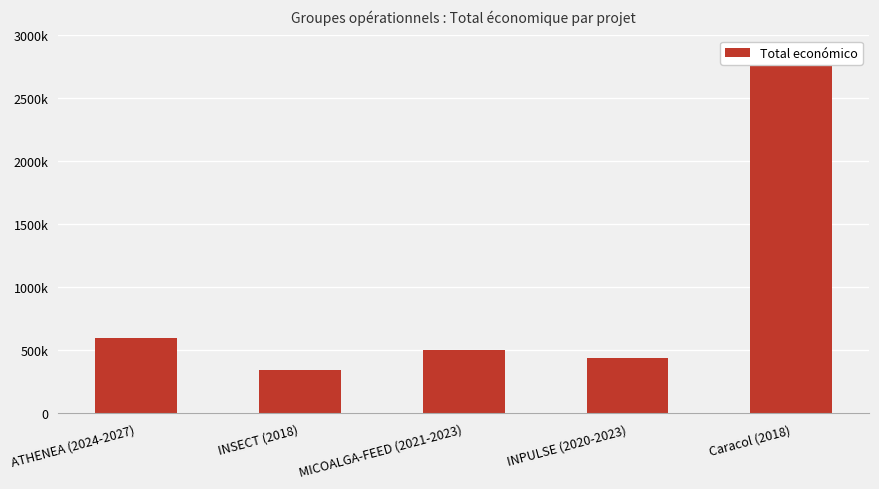

Which label corresponds to the largest value in the chart?

Caracol (2018)